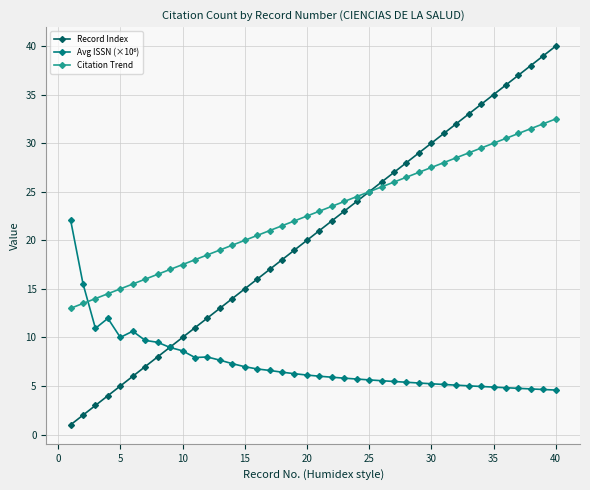

Which series has the widest spread of values?

Record Index